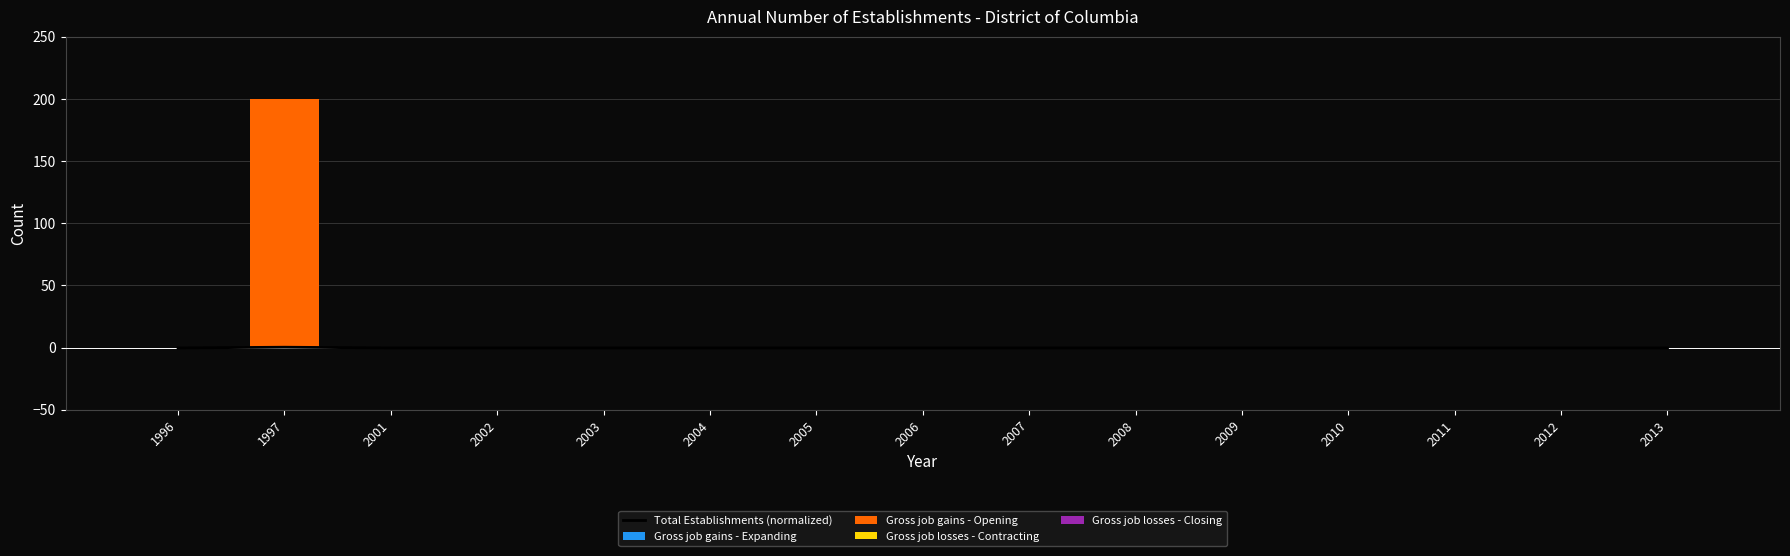

Are the bars grouped side by side (vs. stacked)?

Yes